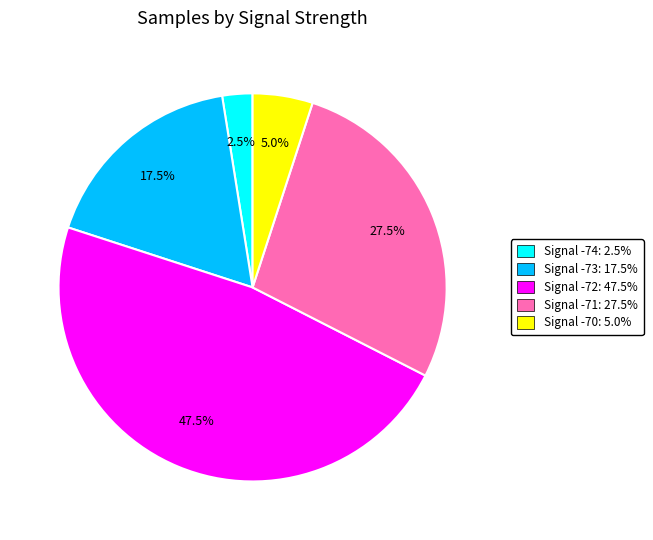

Is there a majority slice in this chart?

No